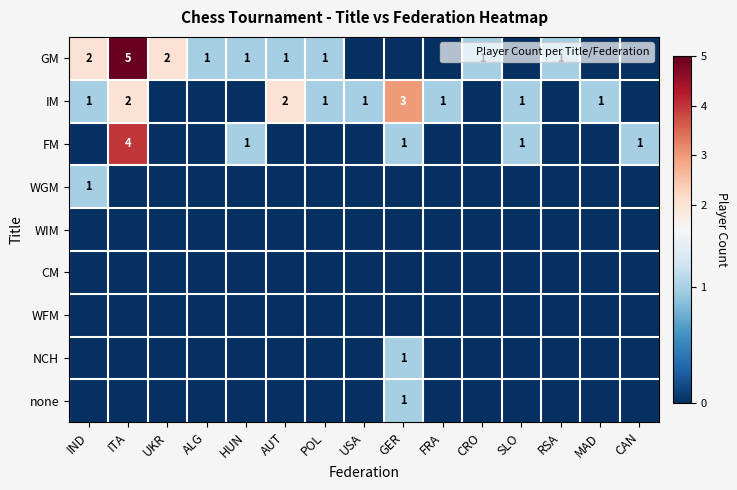

At which category is the sum across all series the highest?

ITA